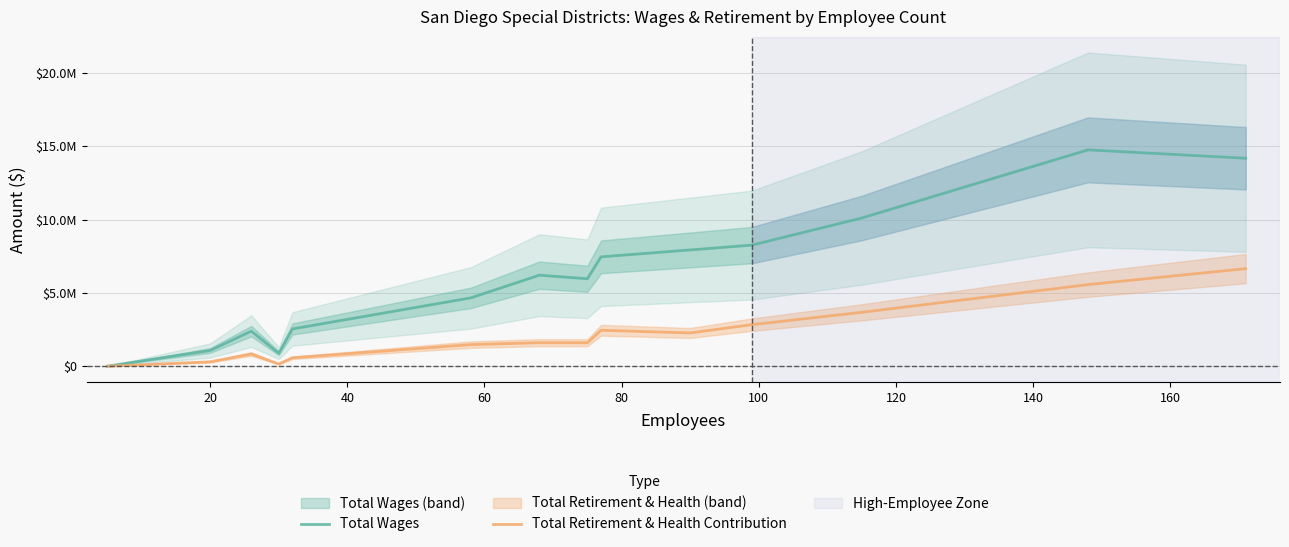

Does the chart have visible grid lines?

Yes